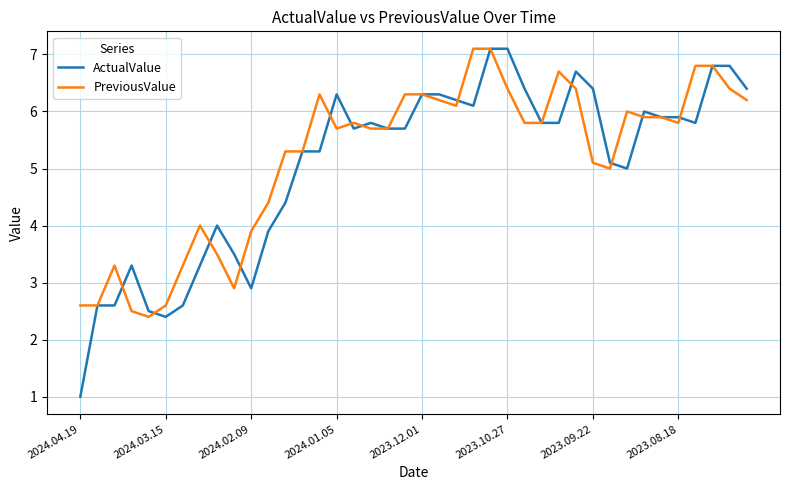

What is the average value of the ActualValue series?

5.1